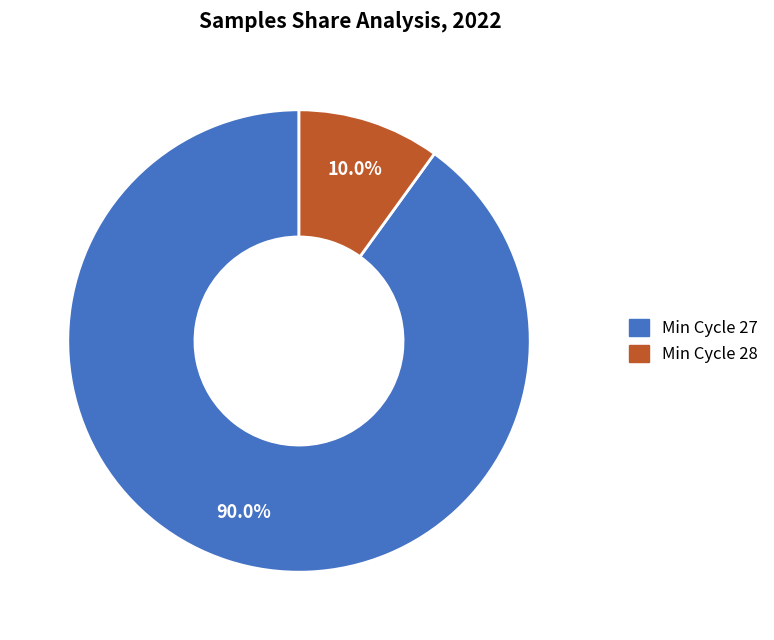

Is there a majority slice in this chart?

Yes